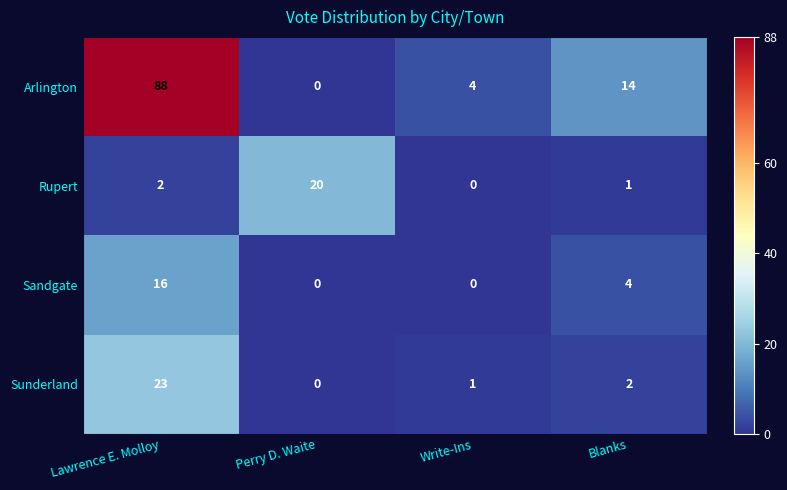

Which series has the largest total across all categories?

Arlington